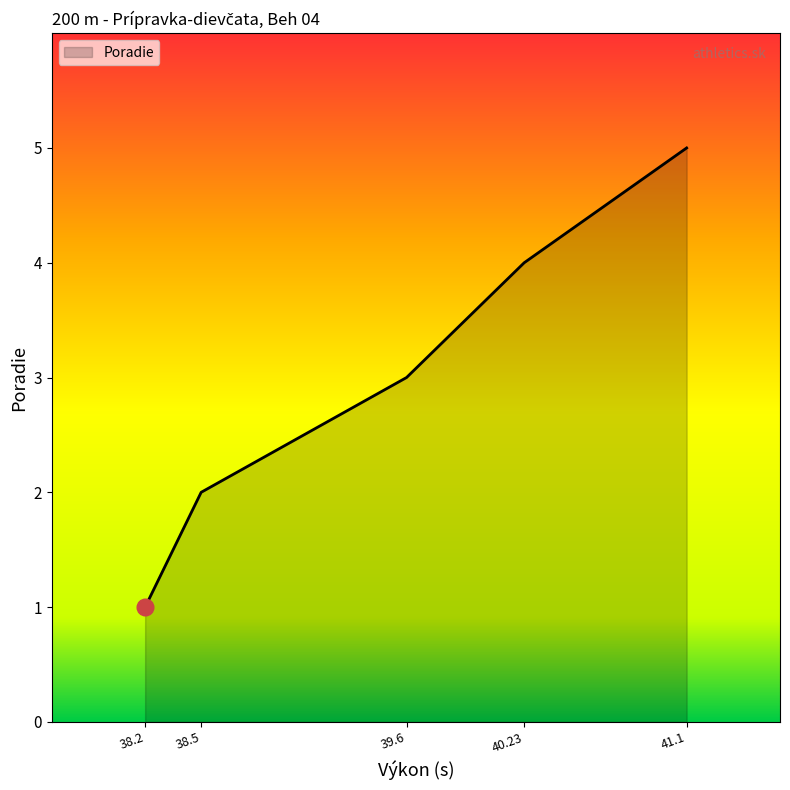

What is the greatest value displayed?

5